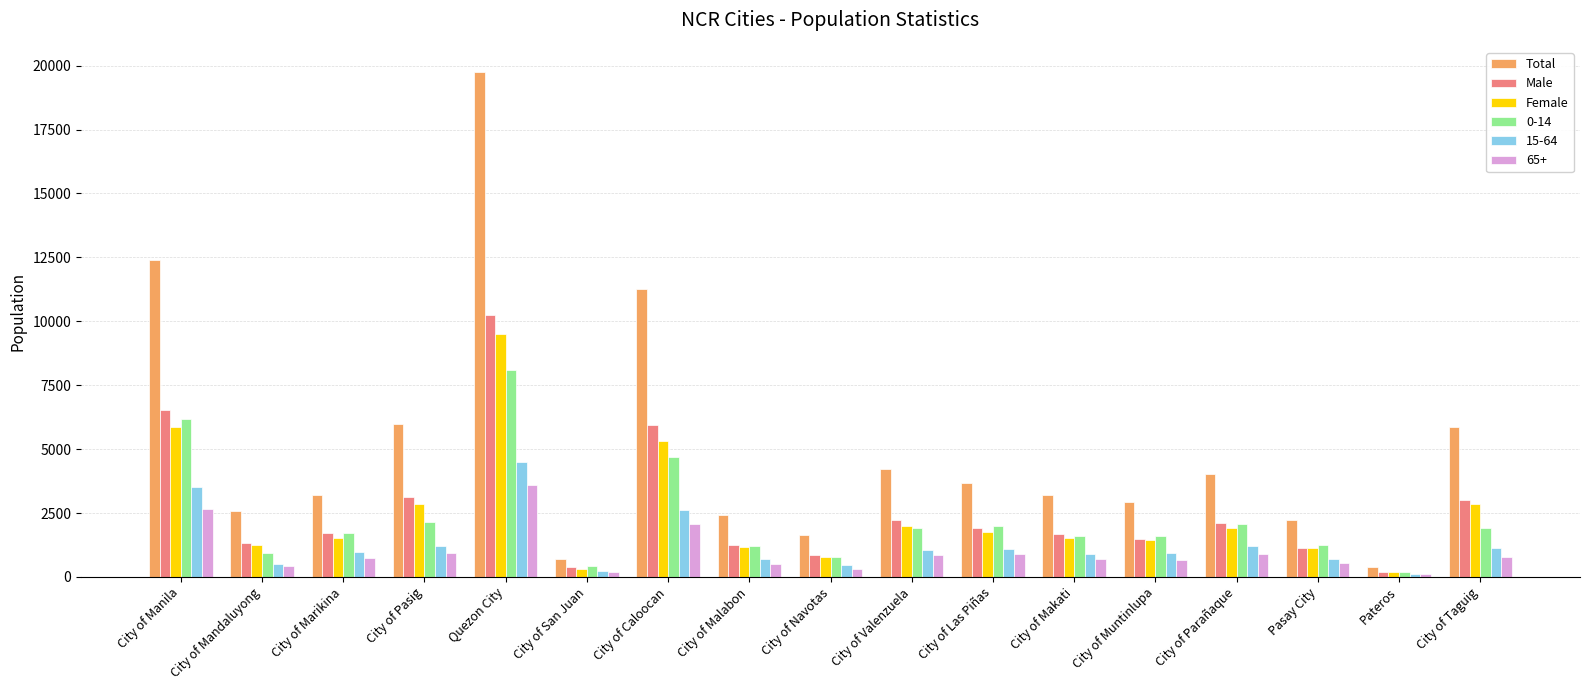

At which label does Total reach its peak?

Quezon City